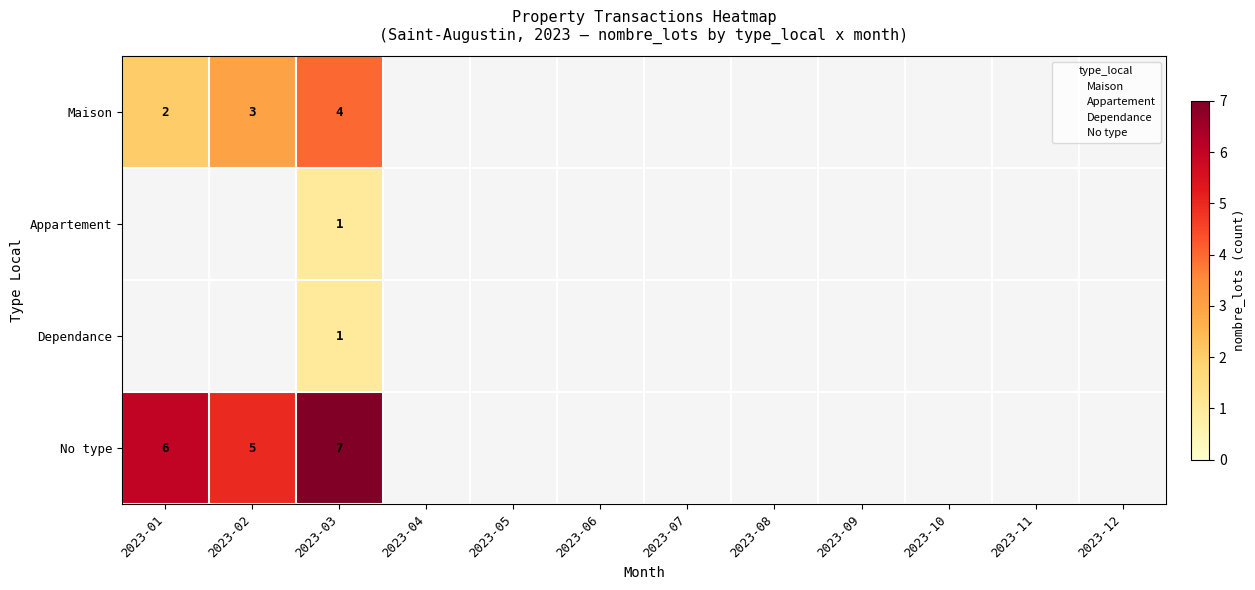

True or false: Maison has a value of 2 at 2023-01.

True